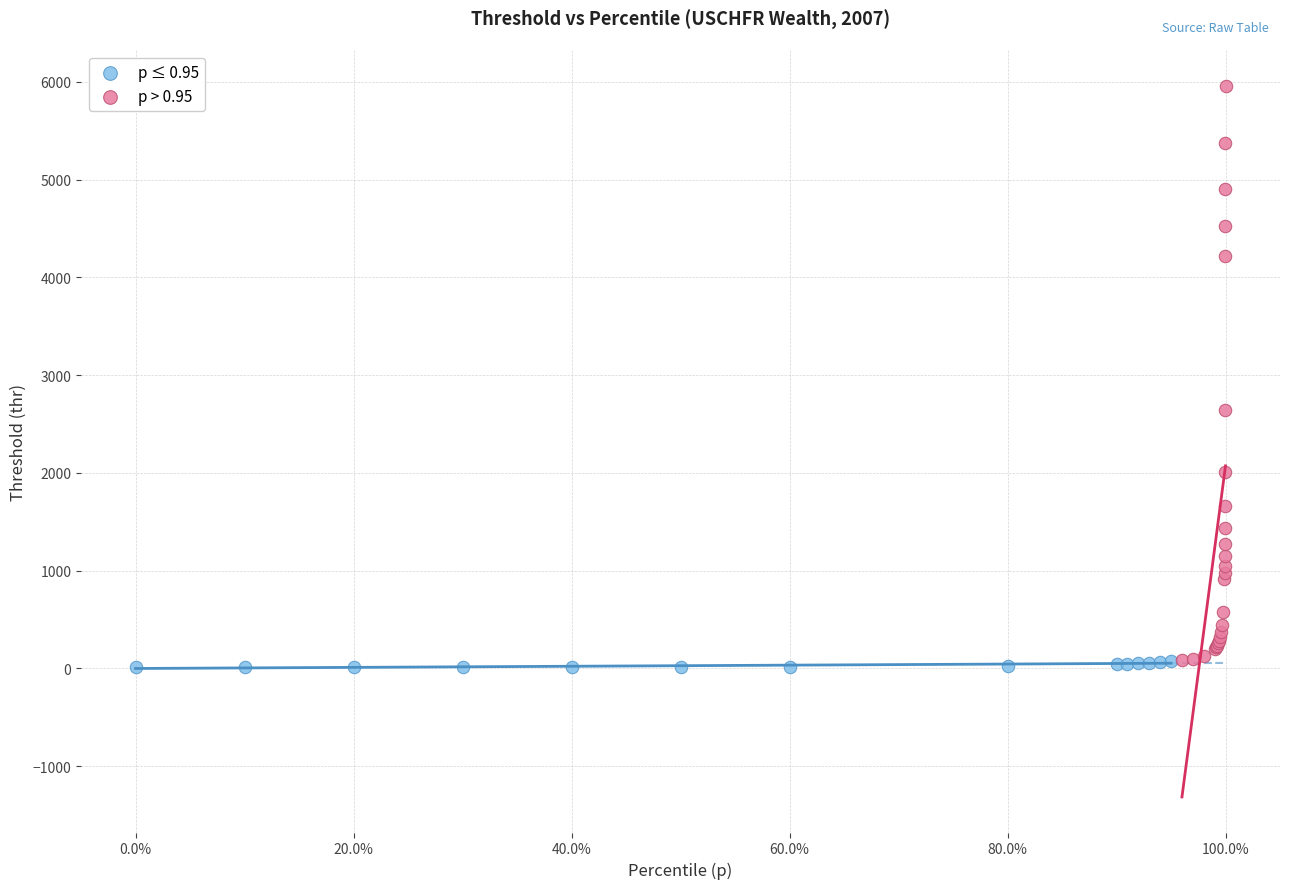

Which series contains the highest Y value?

p > 0.95